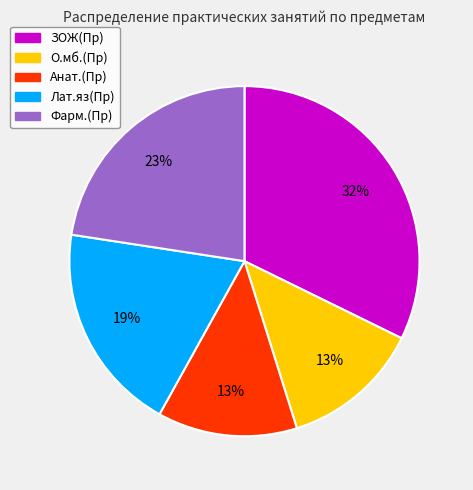

True or false: Лат.яз(Пр) accounts for 19% of the total.

True